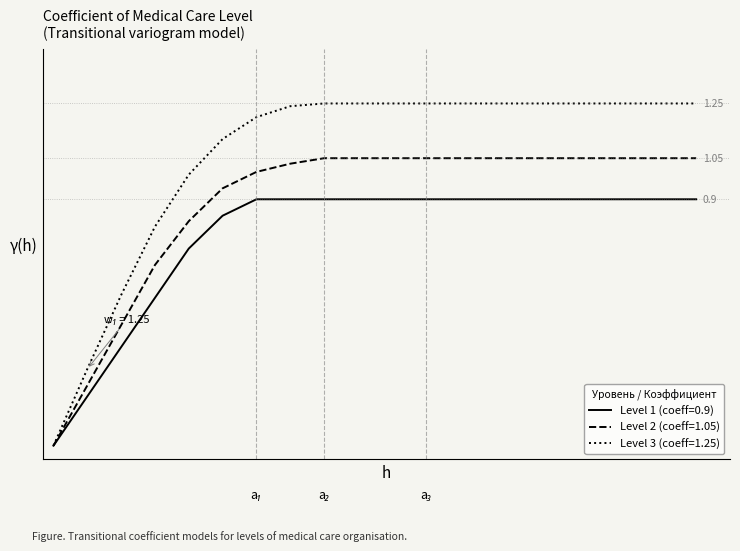

True or false: Level 2 (coeff=1.05) and Level 3 (coeff=1.25) cross at least once.

False